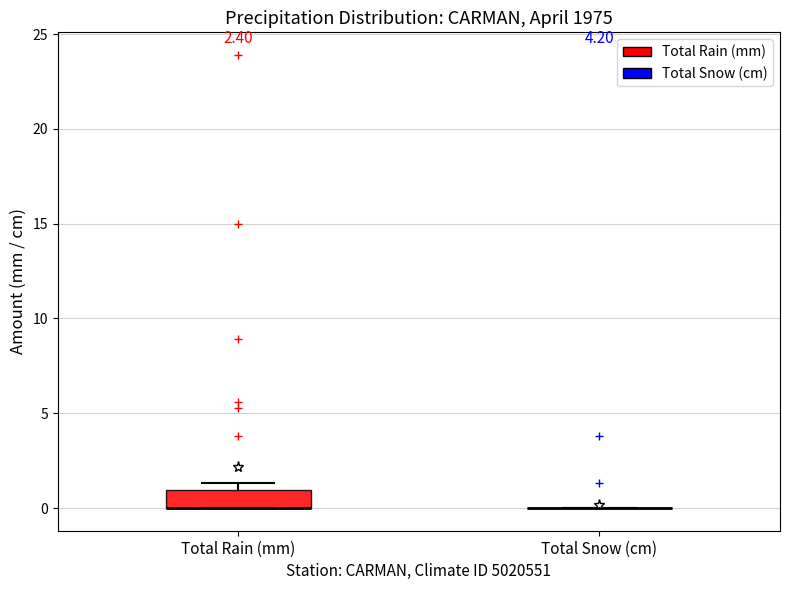

Which box is the tallest, from its lower edge to its upper edge?

Total Rain (mm)